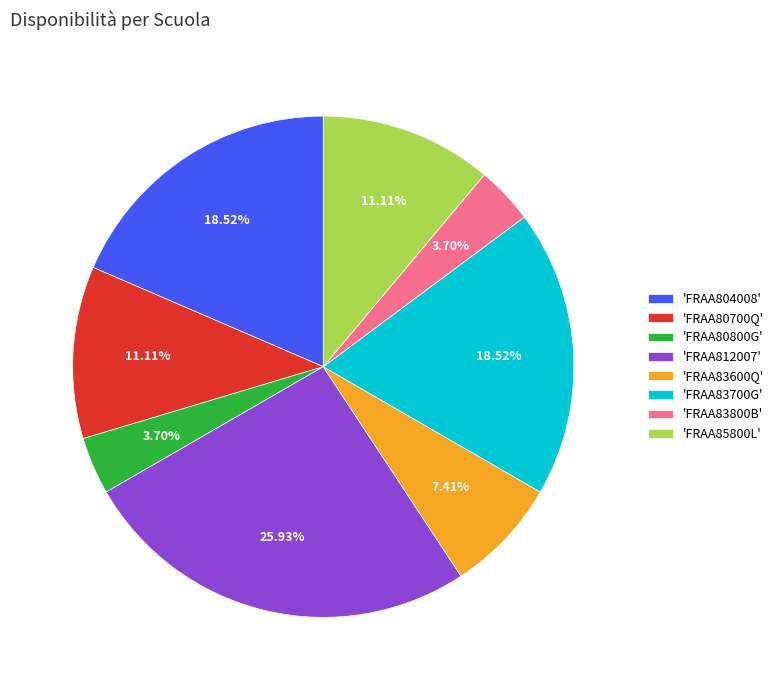

What is the largest slice in the pie chart?

'FRAA812007'